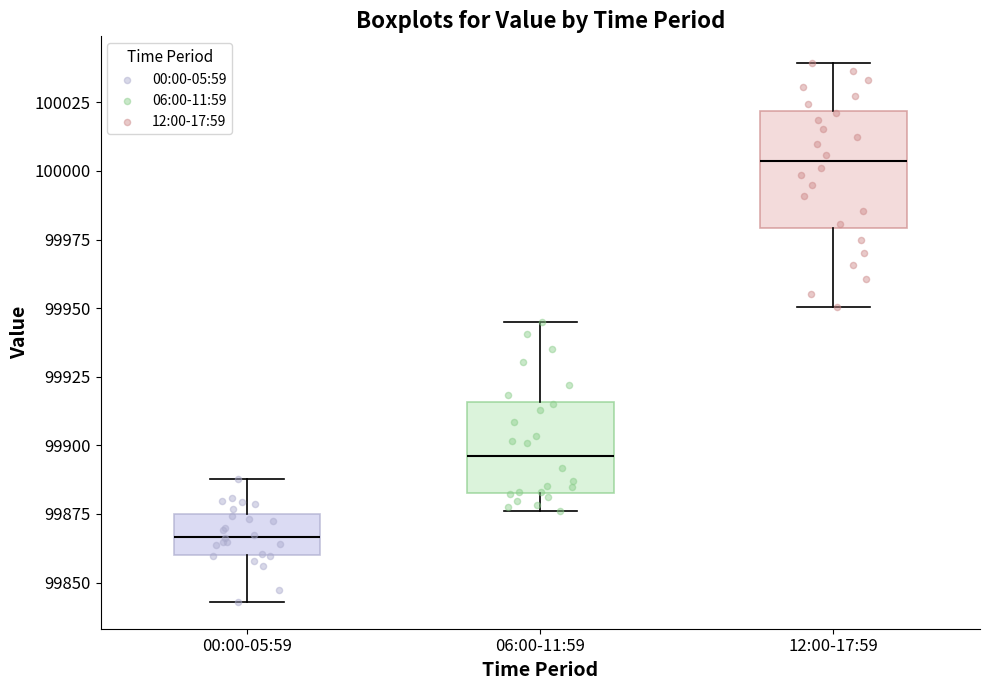

Which box's median line is the lowest?

00:00-05:59